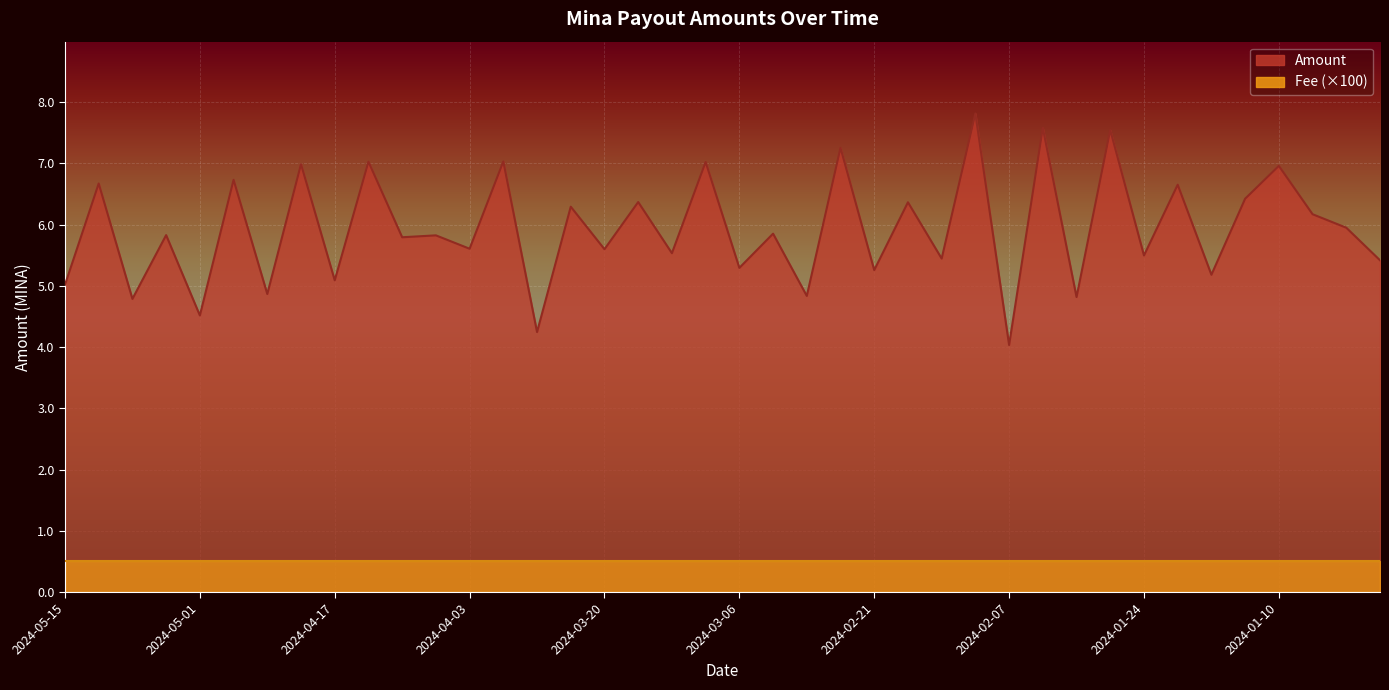

At which label does the data first exceed 5?

2024-05-15